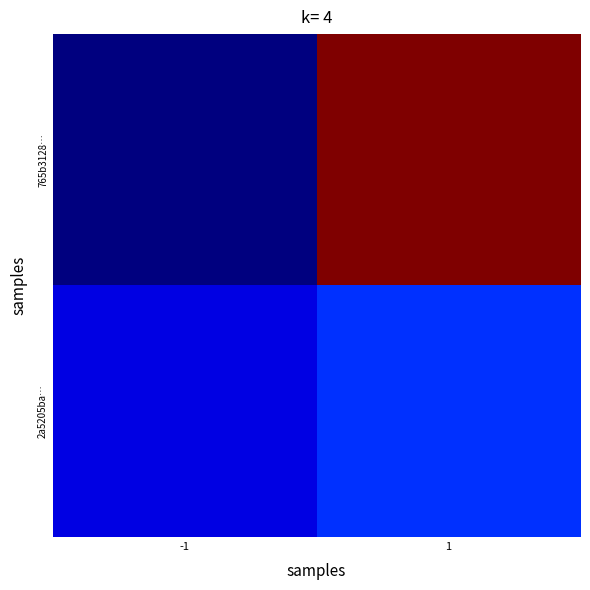

What is the maximum value shown in the chart?

22